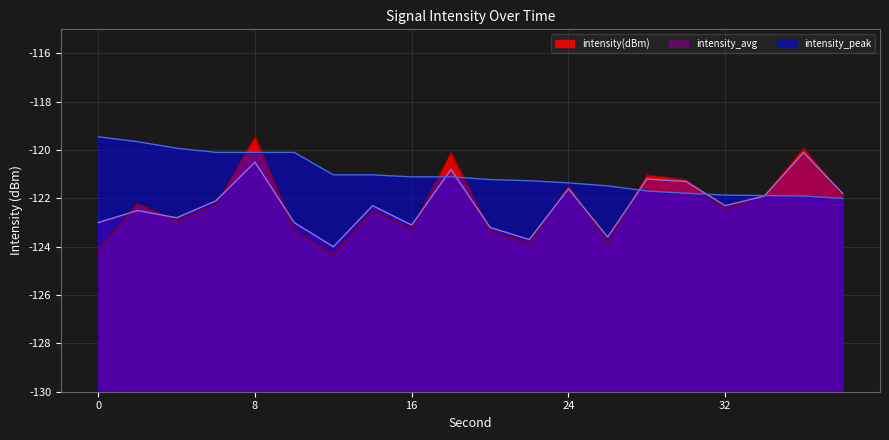

Rank the series at 26 from highest to lowest value.

intensity_peak, intensity_avg, intensity(dBm)